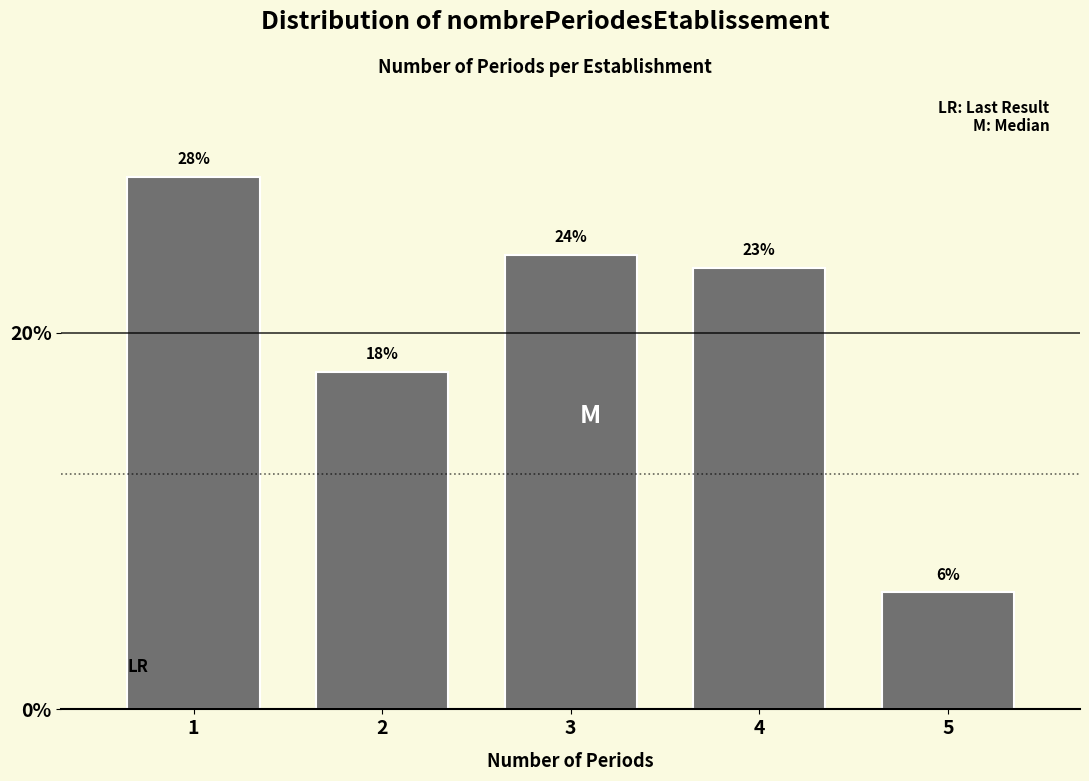

Does the chart contain any negative values?

No